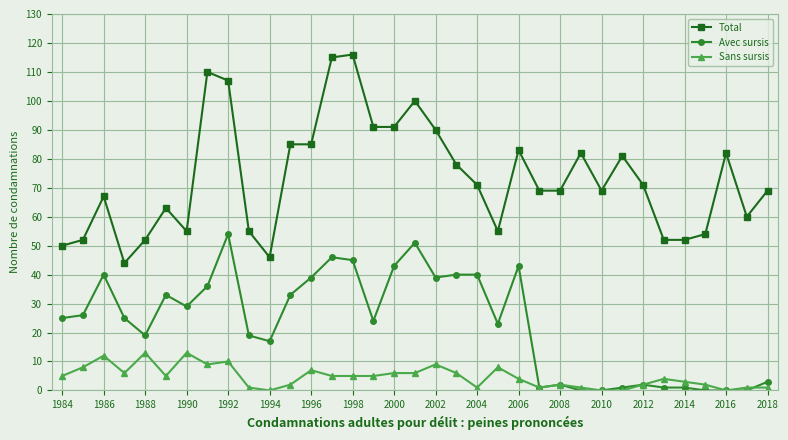

What is the sum of all Sans sursis values?

163